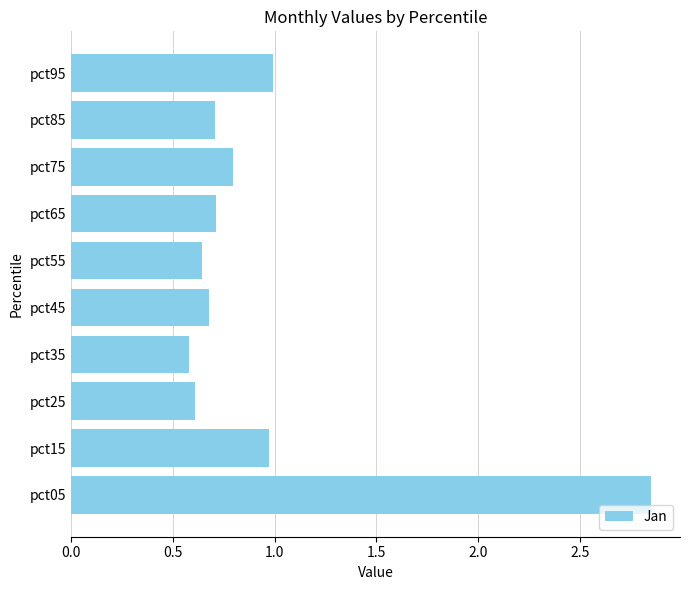

The chart shows a value of 0.8 at pct75. True or false?

True